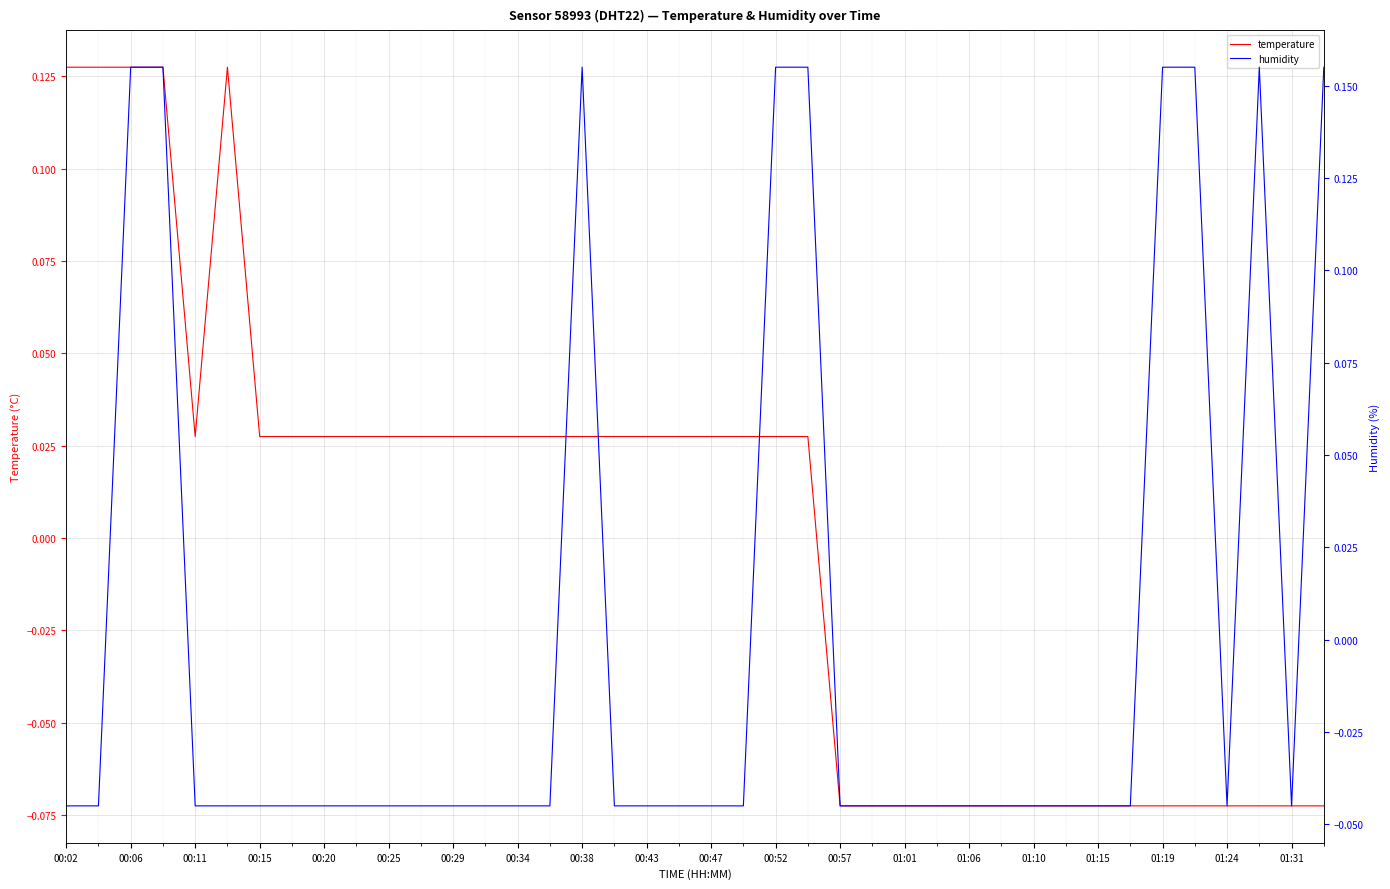

Where is humidity nearest to the value 0?

00:02